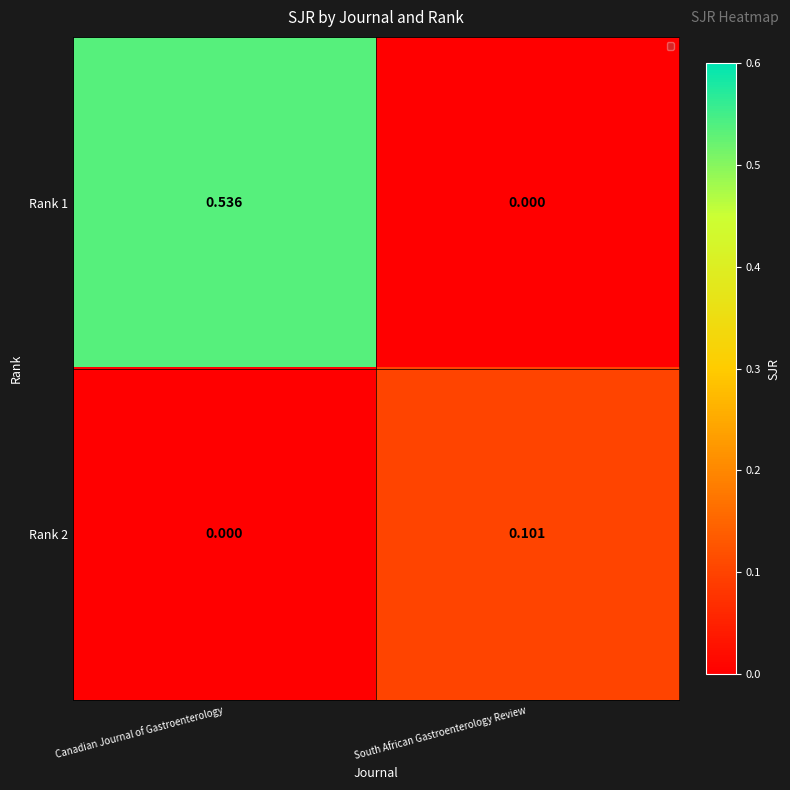

List the labels in order of Rank 1 value, smallest first.

South African Gastroenterology Review, Canadian Journal of Gastroenterology